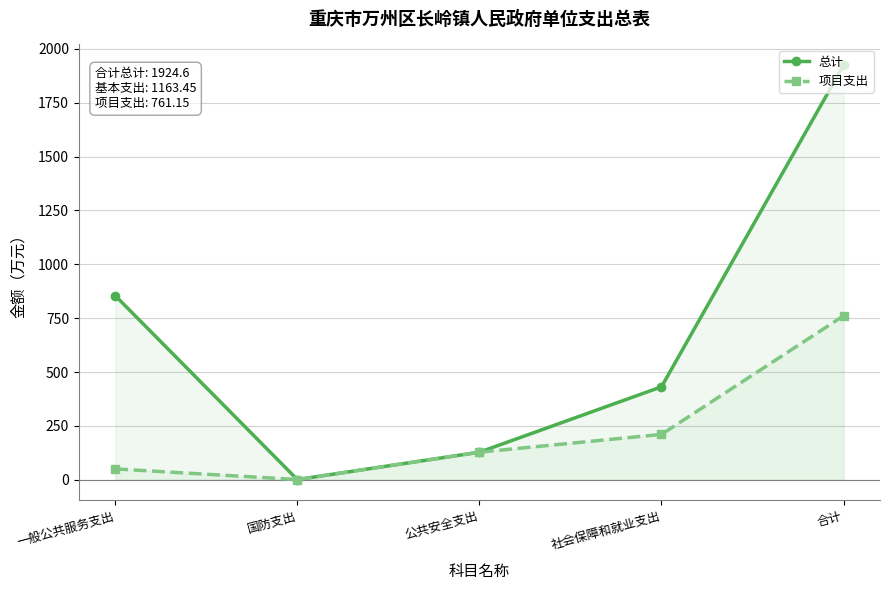

How many interior local valleys does the 项目支出 series have?

1